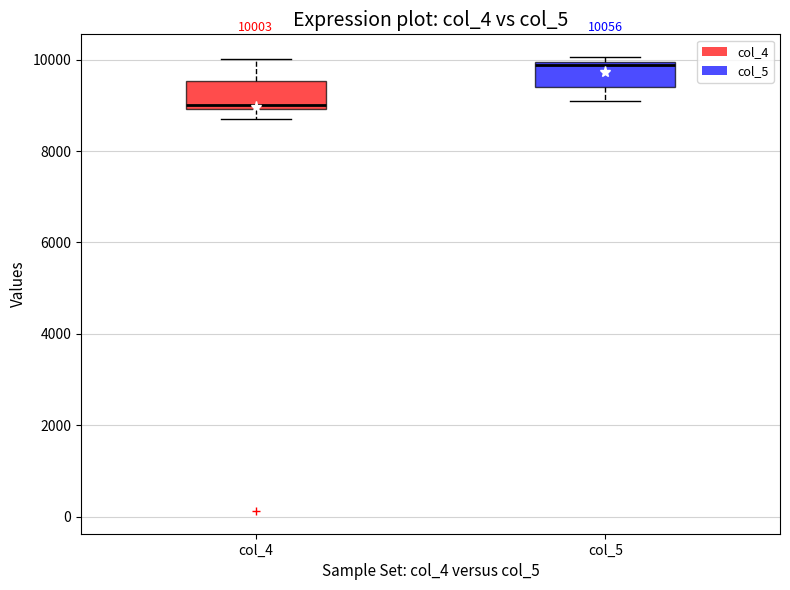

Which box has the highest median line?

col_5